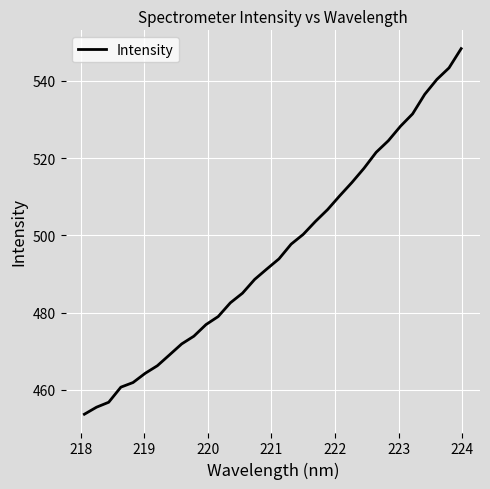

Count the number of categories in the chart.

32